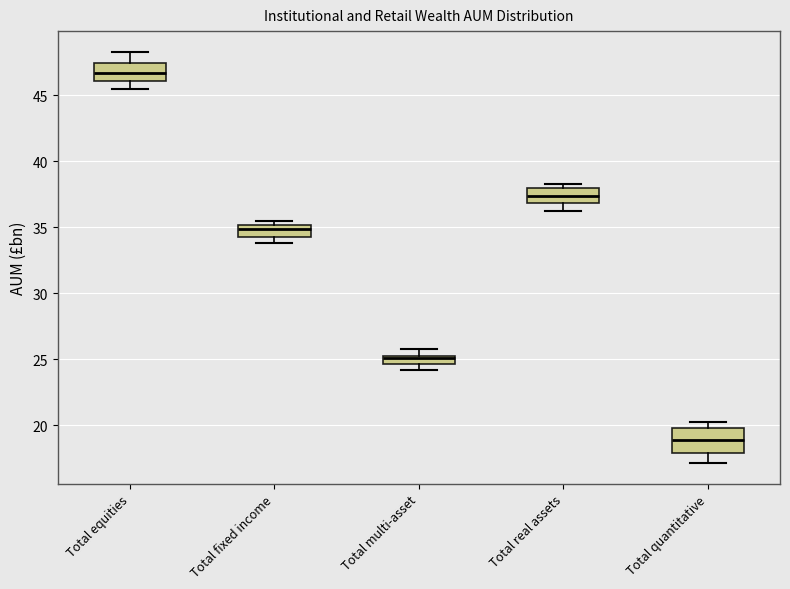

Where is the lower edge of the box for Total real assets on the y-axis? The values are not printed on the chart, so give them approximately, as read against the axis.

37.0